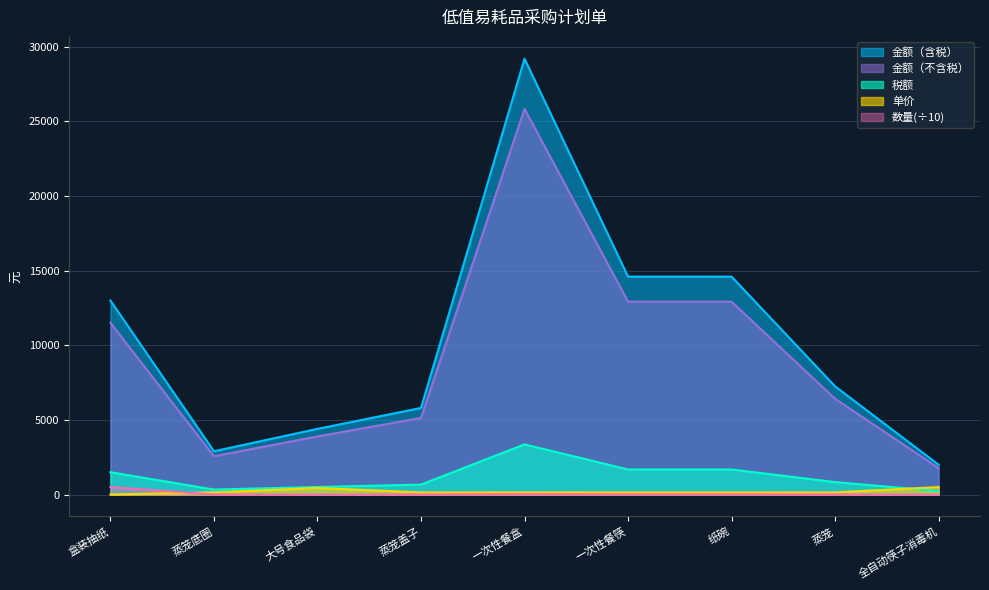

The value of 金额（含税） at 一次性餐盒 is 10745.0. True or false?

False